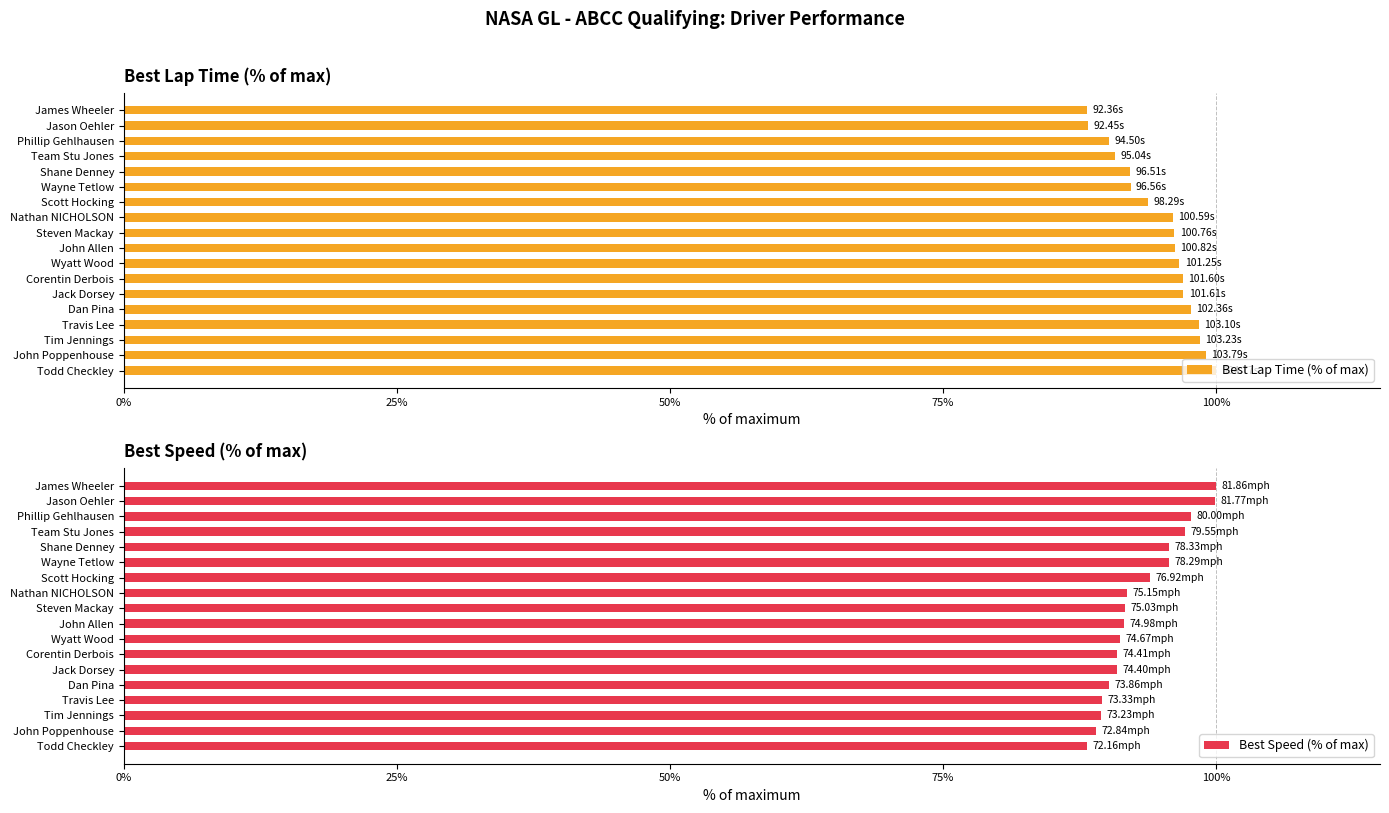

Is it true that Best Speed (% of max) equals 88.1 at Todd Checkley?

True